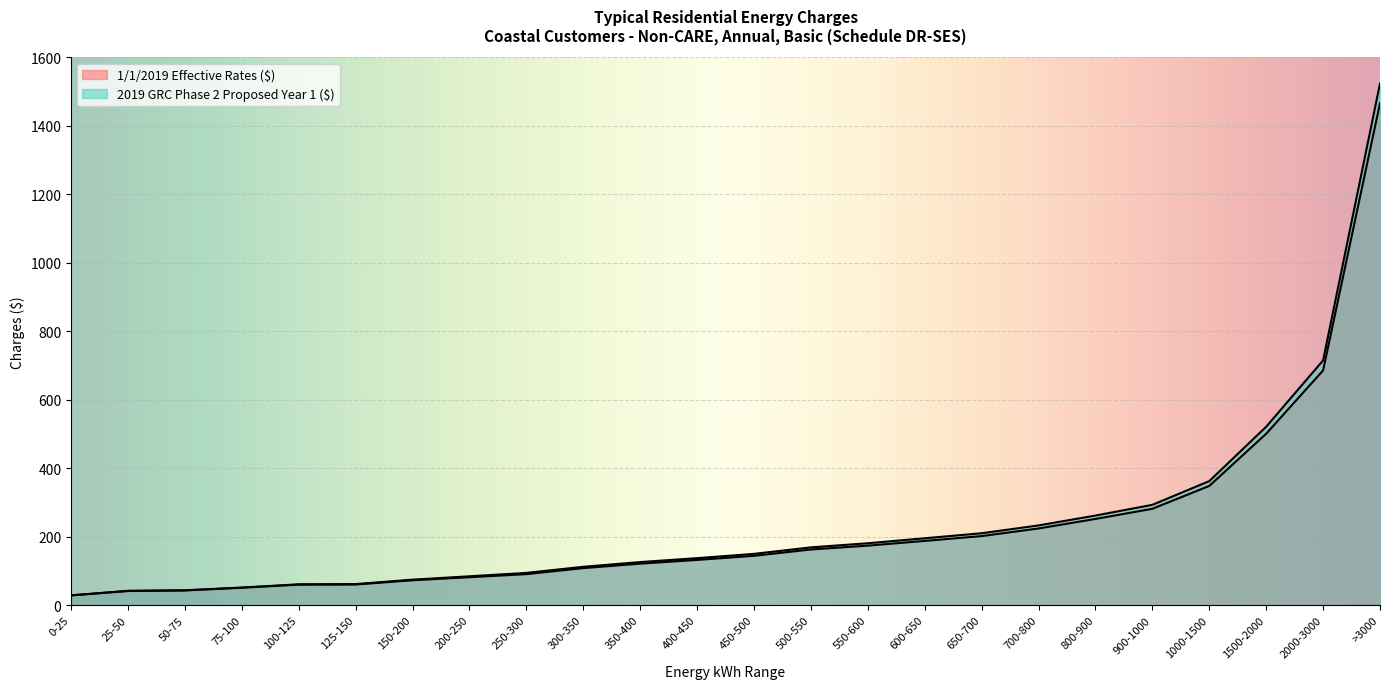

What value does the 1/1/2019 Effective Rates ($) series have at 550-600?

173.9